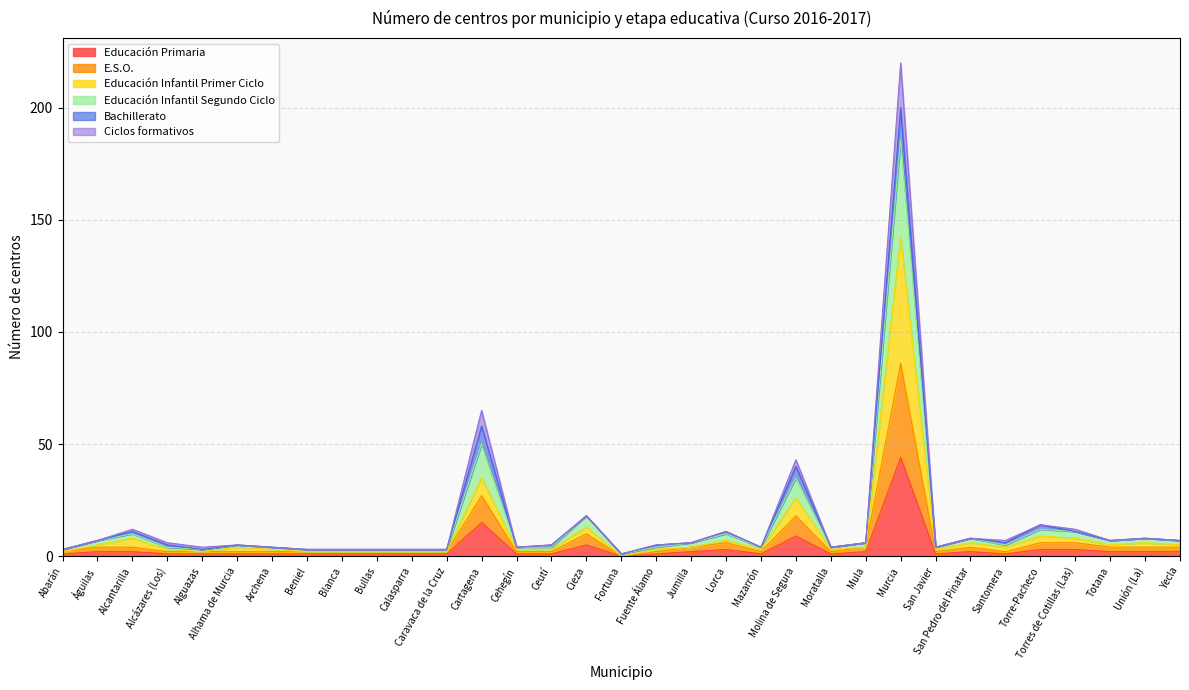

What are all the series names shown in the legend?

Educación Primaria, E.S.O., Educación Infantil Primer Ciclo, Educación Infantil Segundo Ciclo, Bachillerato, Ciclos formativos